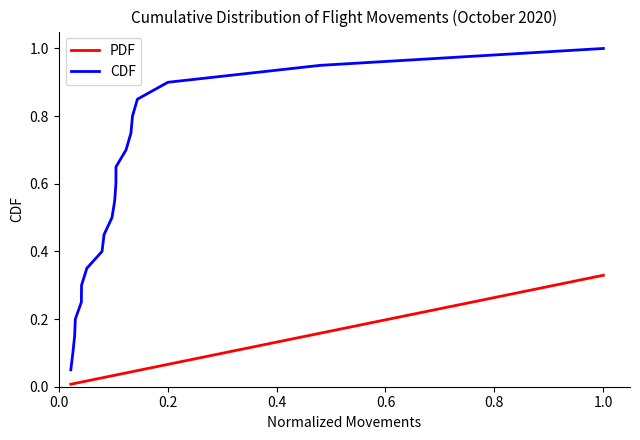

Does the chart display data point markers on the line(s)?

No